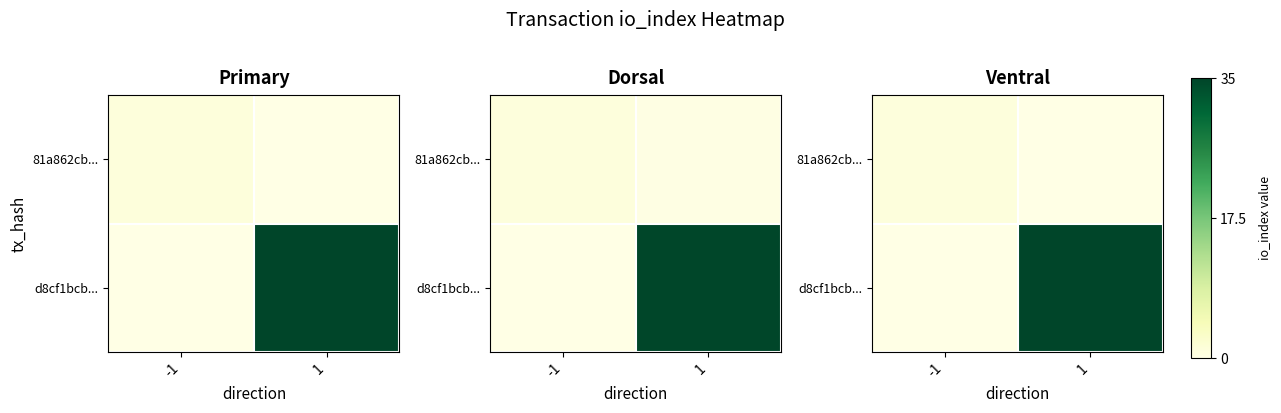

Where is row_1 nearest to the value 0?

-1